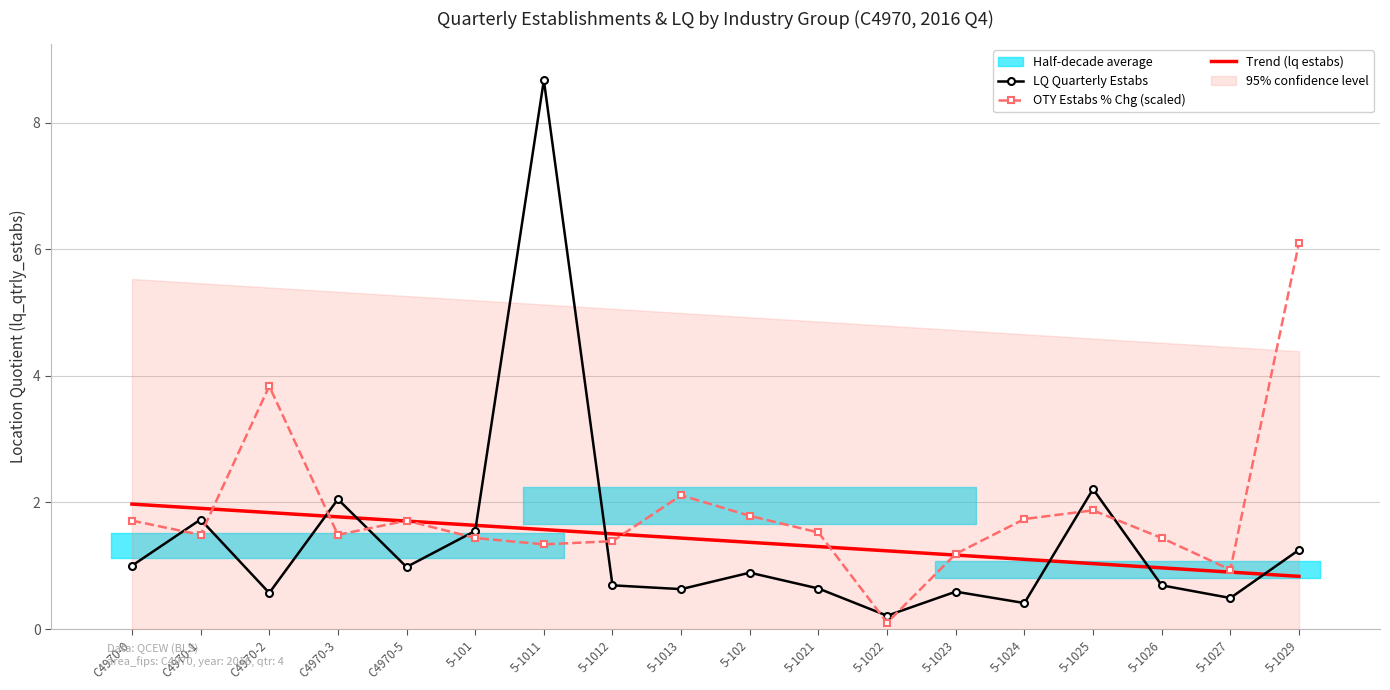

Which category has the lowest value across all series?

5-1022